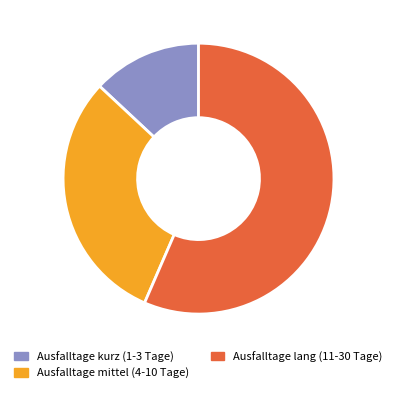

Count the number of slices in the pie.

3